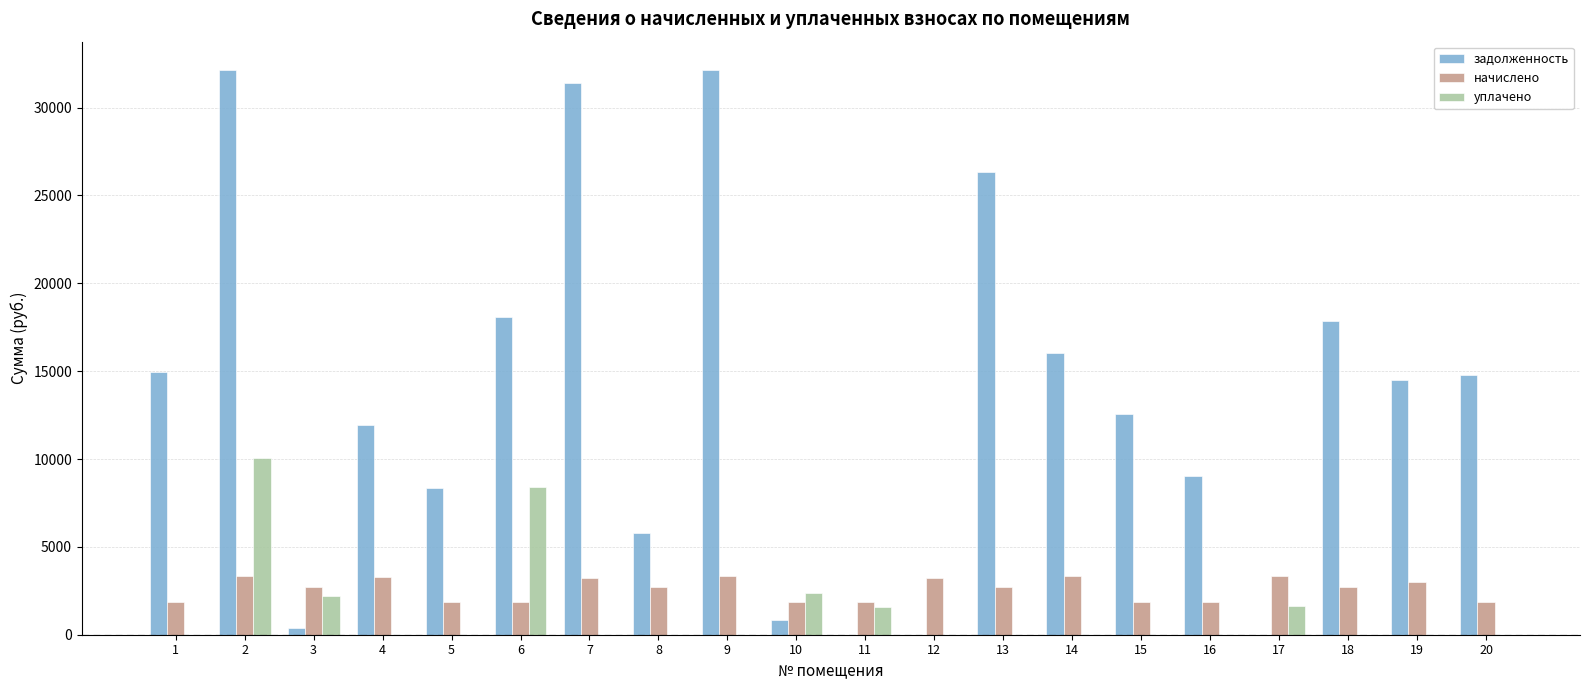

What is the sum of all начислено values?

51885.6